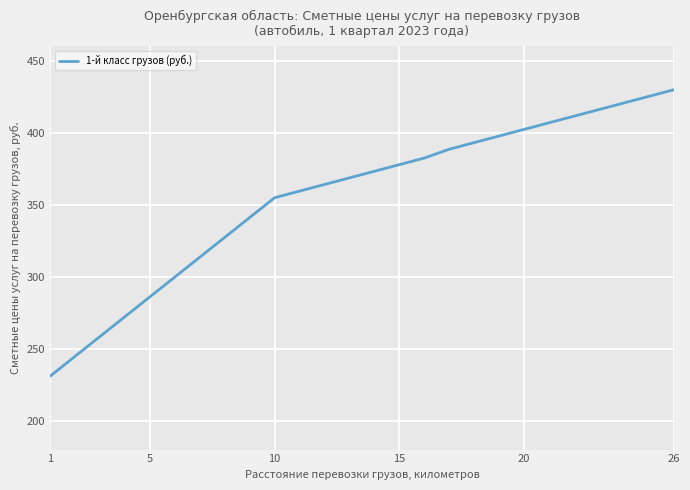

What is the minimum value shown in the chart?

231.0